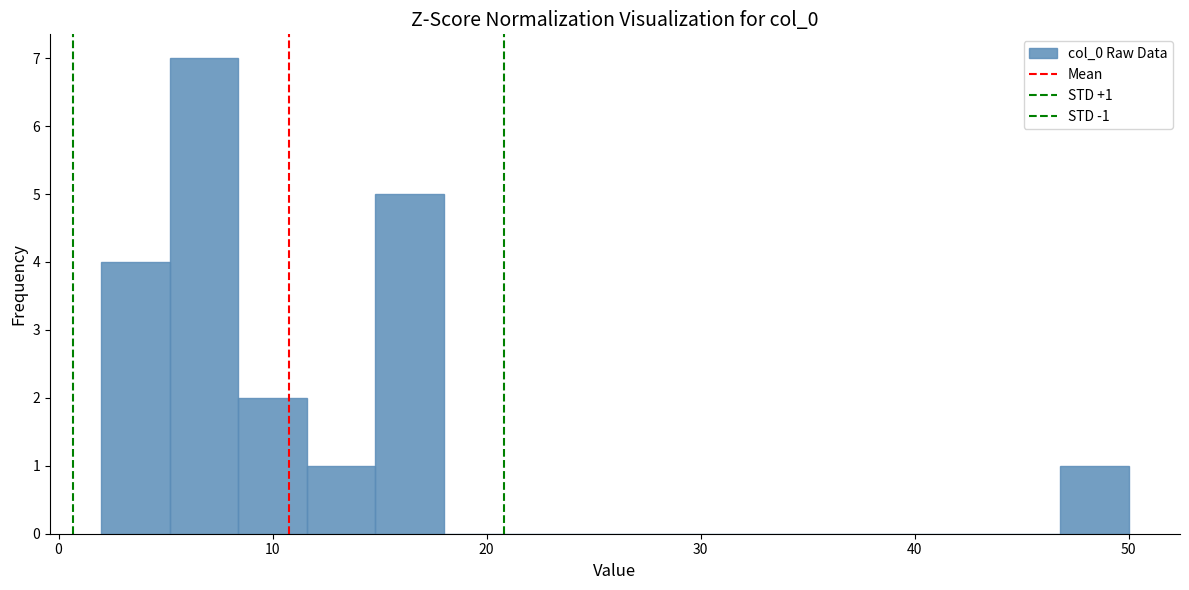

Read against the x-axis, roughly where is the centre of the tallest bar?

7